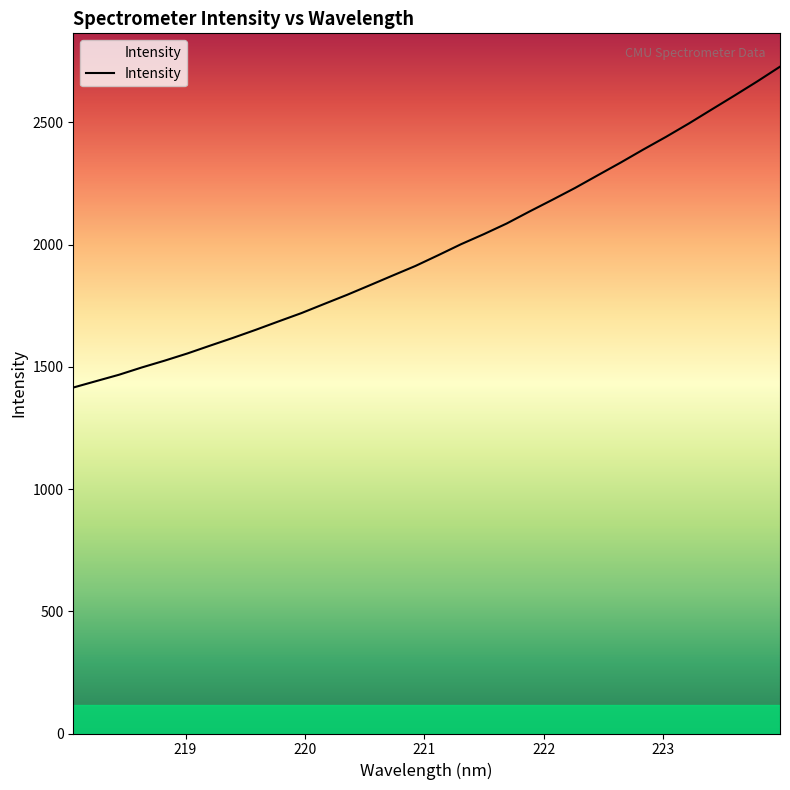

How many values exceed 1956?

16